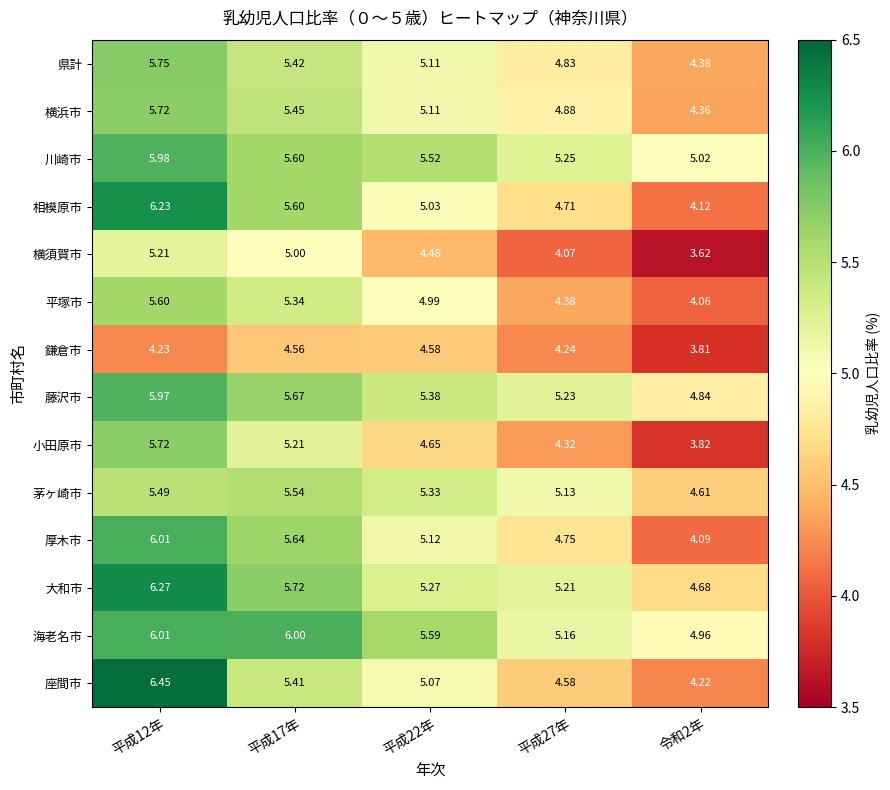

Which series has the widest spread of values?

座間市